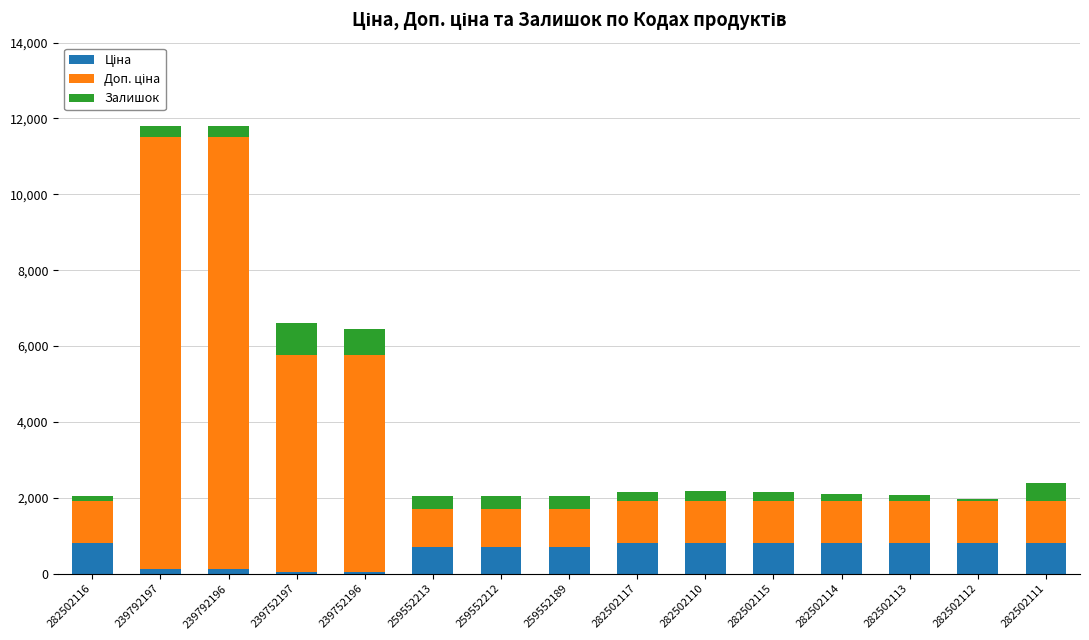

What is the difference between the maximum and minimum values in the Залишок series?

799.0